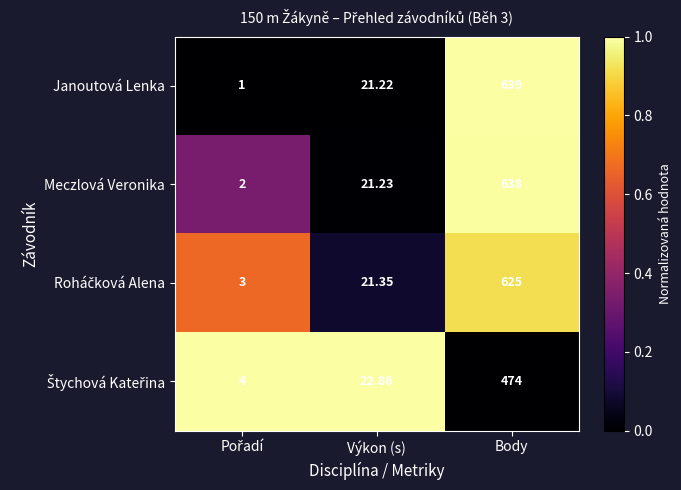

At which category is the sum across all series the highest?

Body